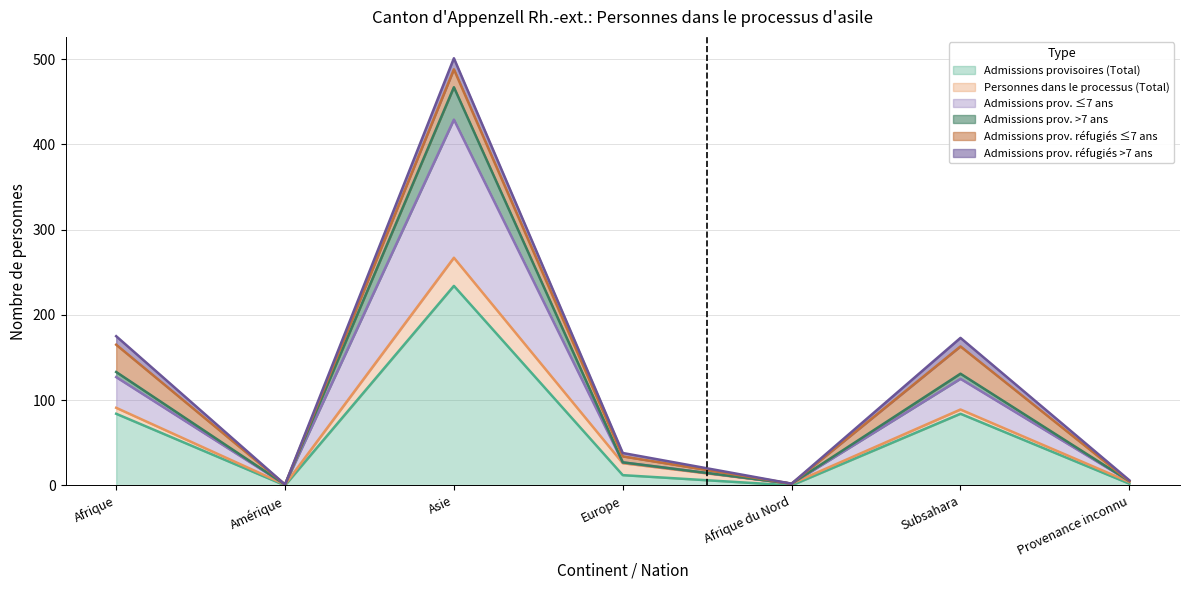

What is the label of the 6th point from the left?

Subsahara